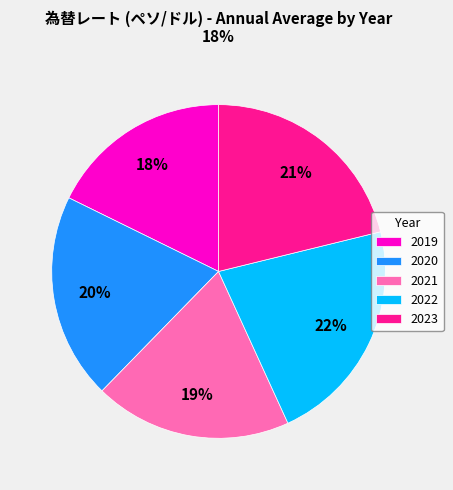

Approximately how many times larger is the value at 2020 compared to 2019?

1.1